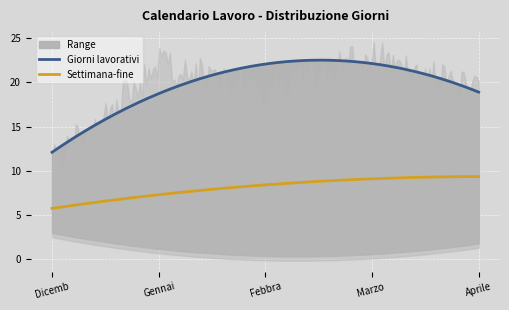

What is the spread (max minus min) of values at Aprile 2023?

19